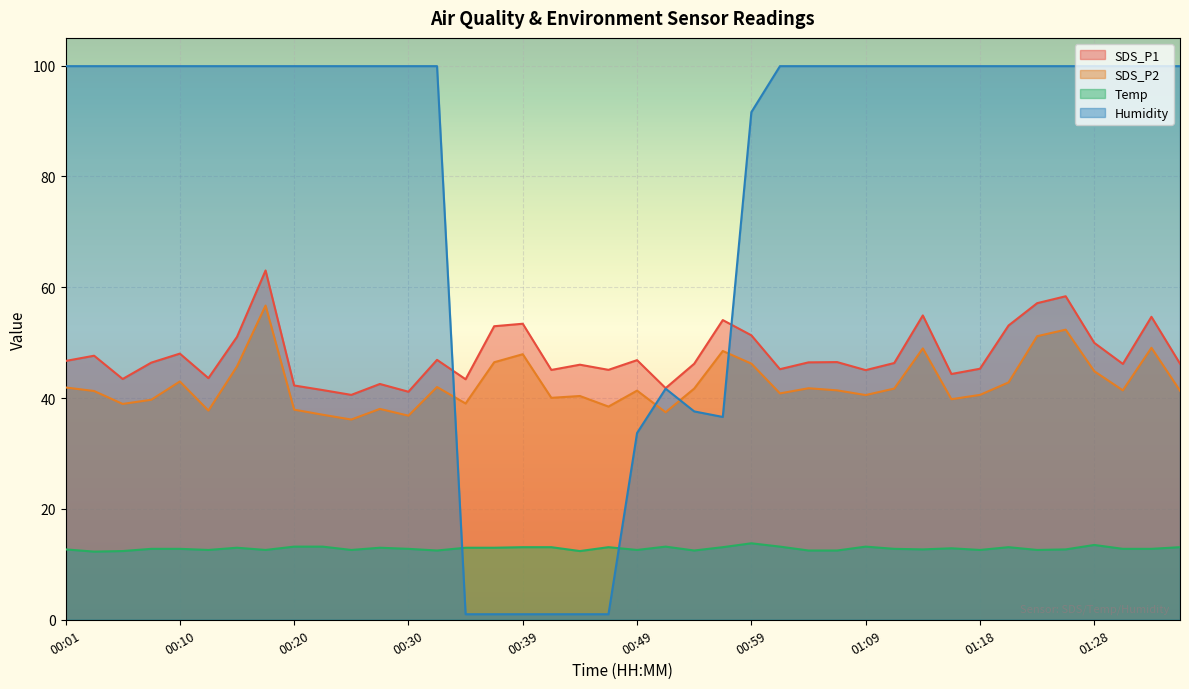

The SDS_P1 series shows 41.5 at 00:22. True or false?

True